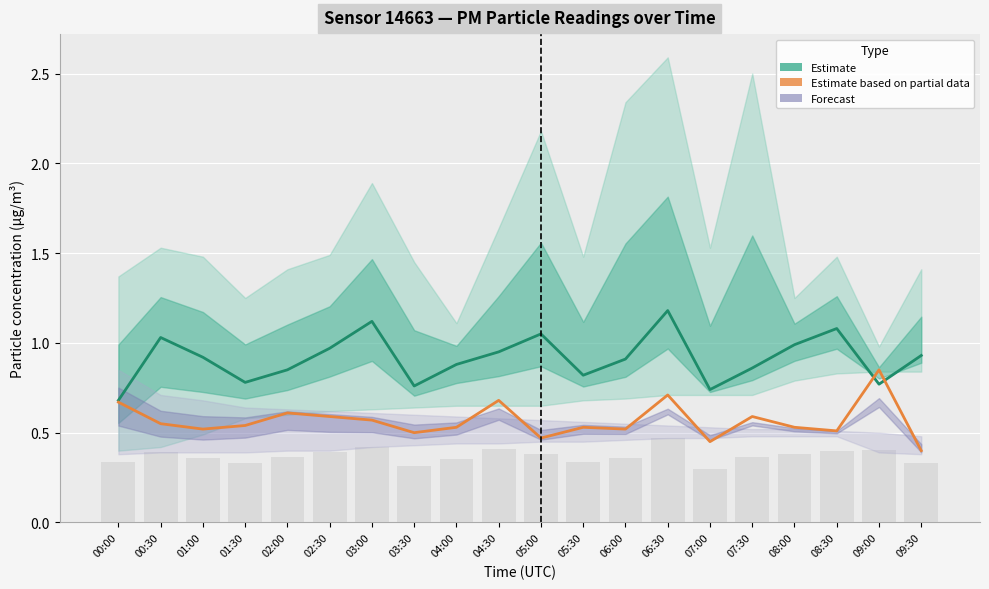

What is the value of the P1 (Estimate) bar at the 7th from the left?

1.1